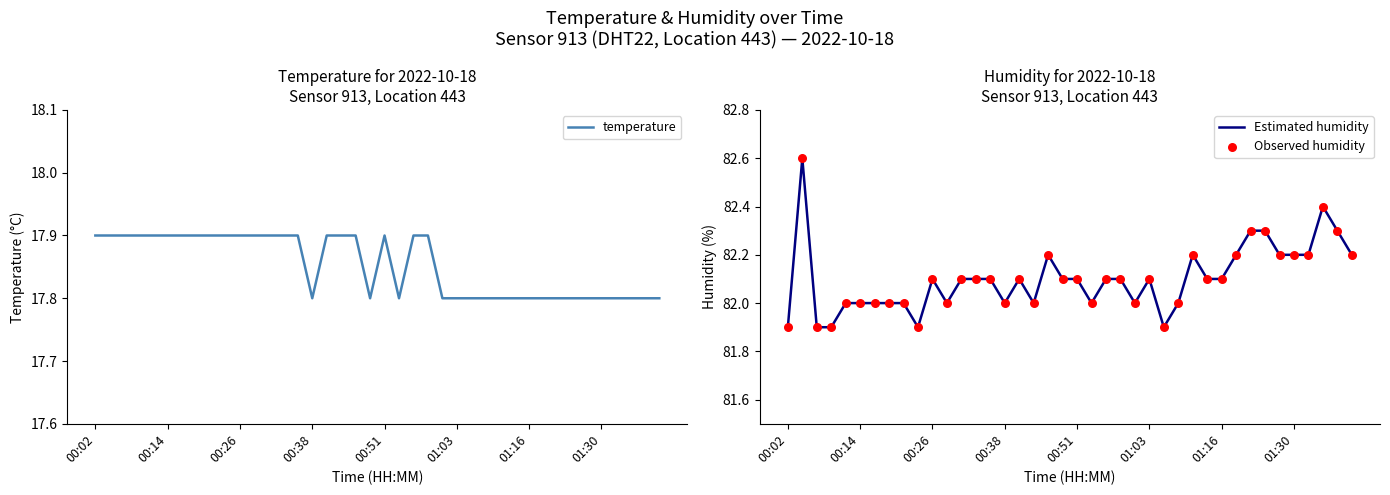

Which series has the largest Y range (max minus min)?

Estimated humidity